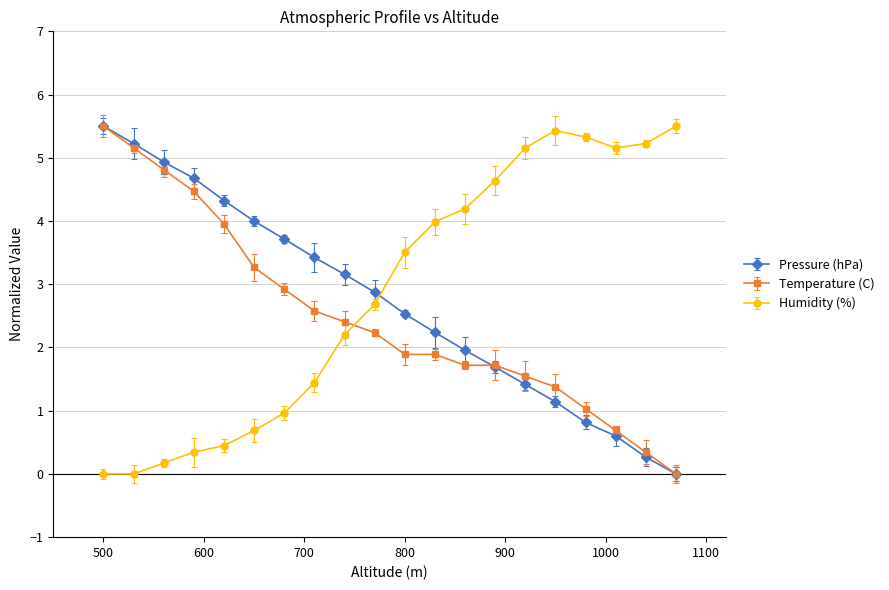

True or false: Pressure (hPa) has more than 2 interior local peaks.

False